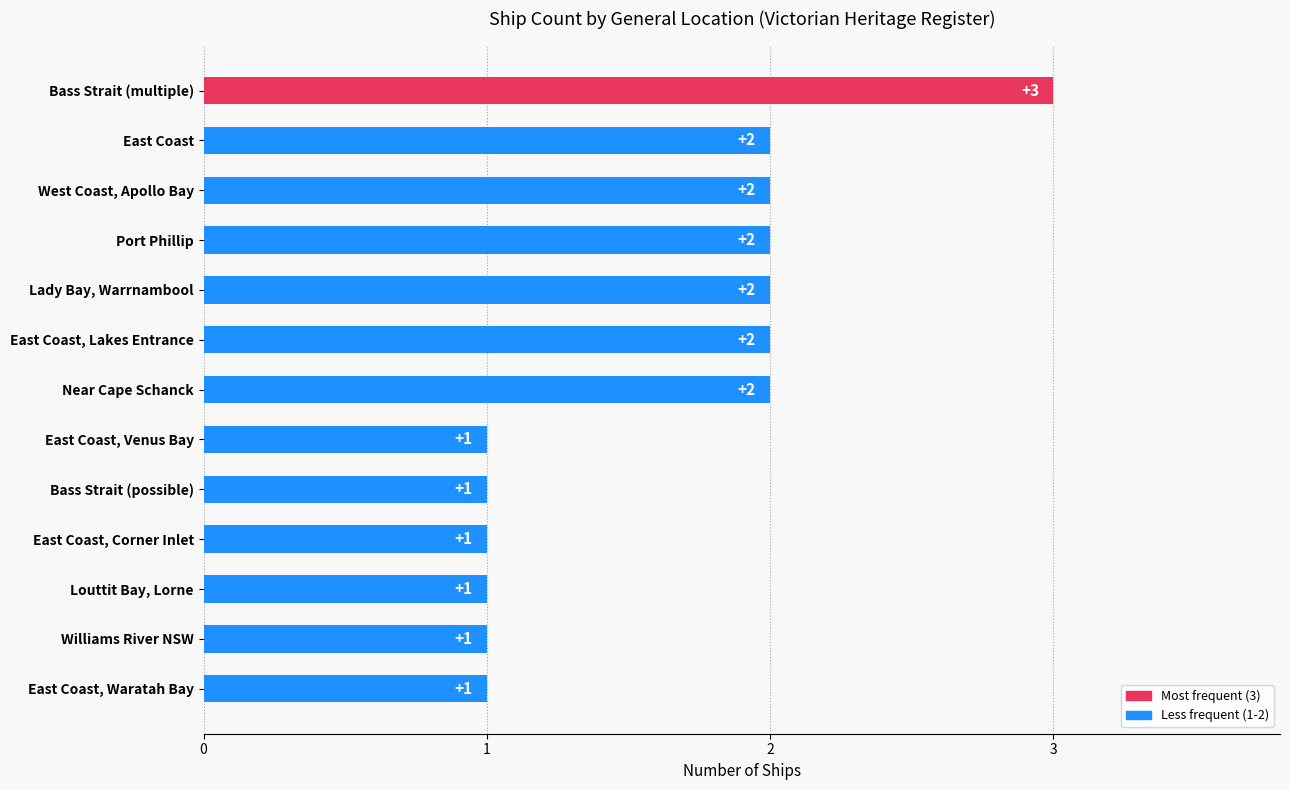

How many distinct data groups are displayed?

1